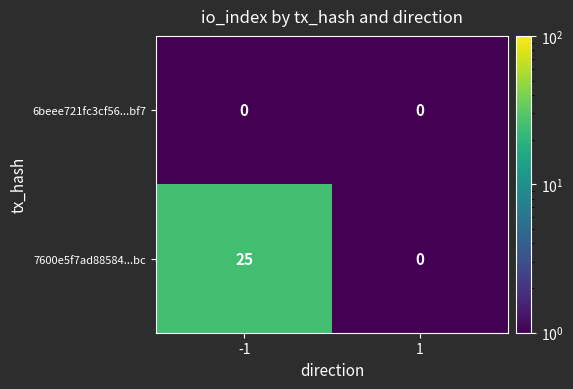

Which series changed the most between -1 and 1?

7600e5f7ad88584...bc